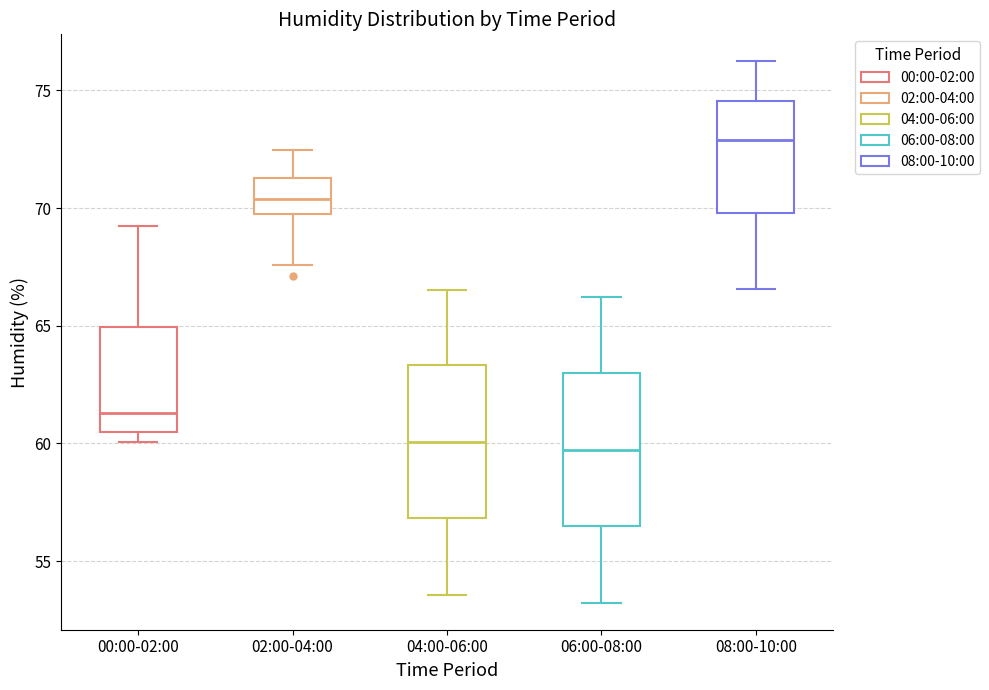

Reading left to right, transcribe this box plot: for each box, give where its median line is, the range the box spans, and where its two whiskers end, as read against the y-axis. The values are not printed on the chart, so give them approximately, as read against the axis.

00:00-02:00: median 61.5, box 60.5 to 65.0, whiskers 60.0 to 69.0
02:00-04:00: median 70.5, box 69.5 to 71.5, whiskers 67.5 to 72.5
04:00-06:00: median 60.0, box 57.0 to 63.5, whiskers 53.5 to 66.5
06:00-08:00: median 59.5, box 56.5 to 63.0, whiskers 53.0 to 66.0
08:00-10:00: median 73.0, box 70.0 to 74.5, whiskers 66.5 to 76.0